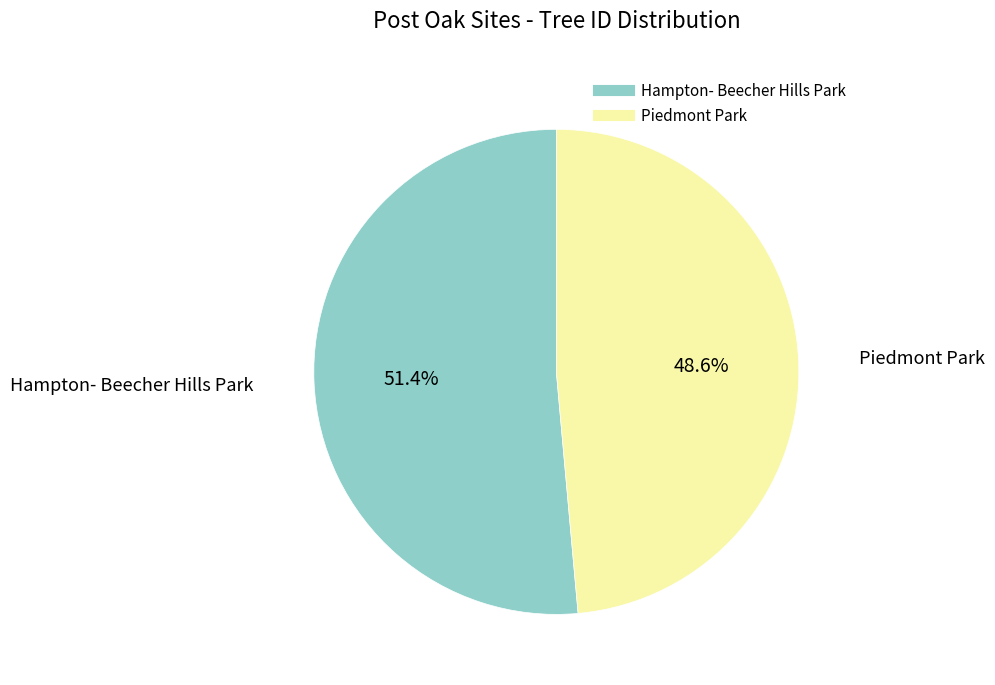

How many segments does this pie chart have?

2